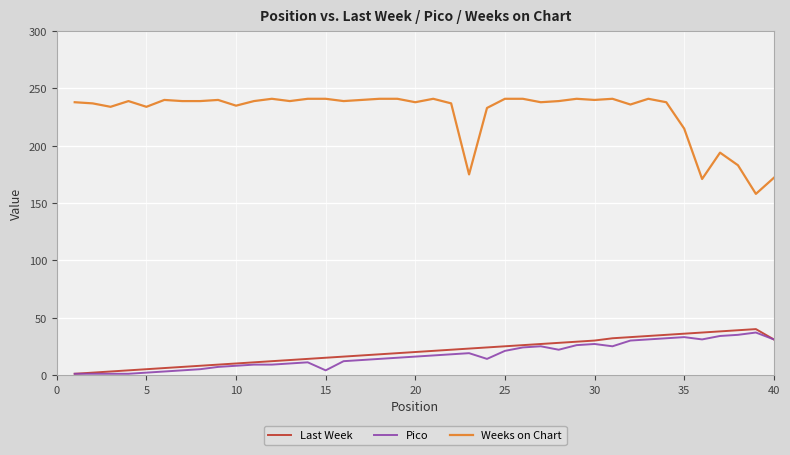

What is the greatest value displayed?

241